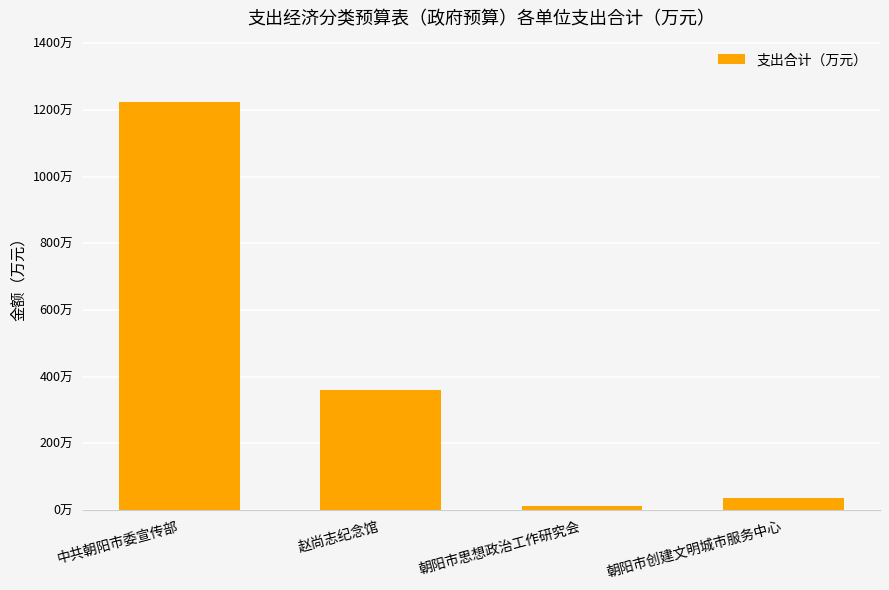

Does the chart contain any negative values?

No